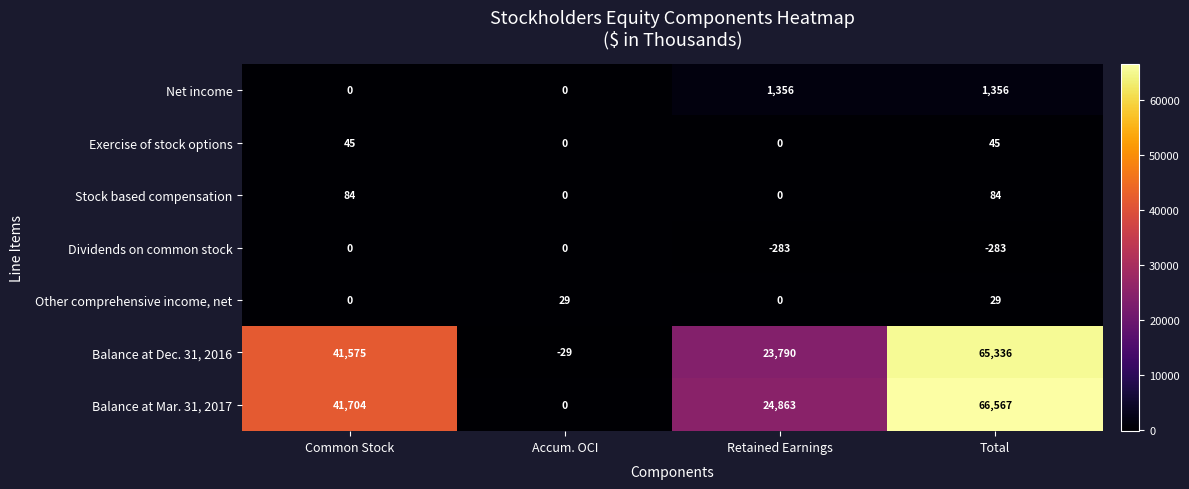

Reading left to right, what are all the values shown in this chart?

Net income: 0	0	1356	1356
Exercise of stock options: 45	0	0	45
Stock based compensation: 84	0	0	84
Dividends on common stock: 0	0	-283	-283
Other comprehensive income, net: 0	29	0	29
Balance at Dec. 31, 2016: 41575	-29	23790	65336
Balance at Mar. 31, 2017: 41704	0	24863	66567